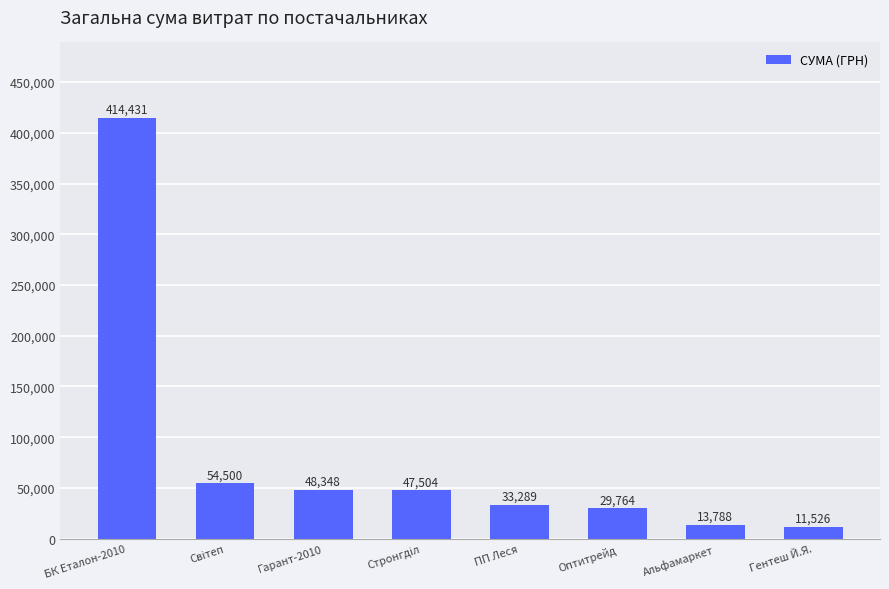

What is the difference between the values at Гентеш Й.Я. and Альфамаркет?

2262.0